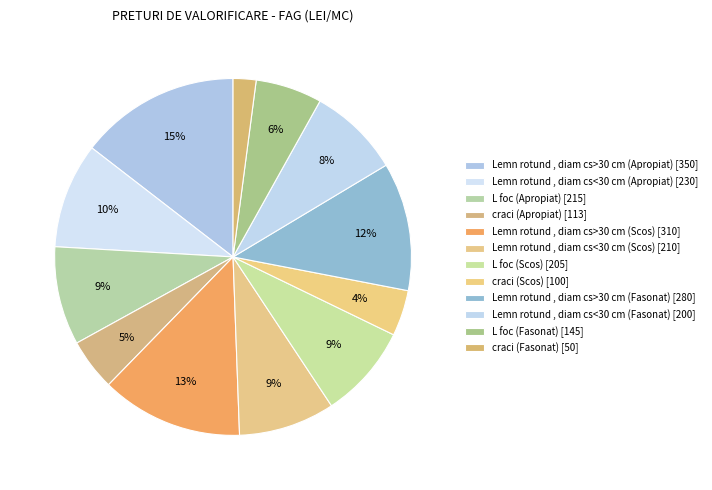

Count the number of slices in the pie.

12